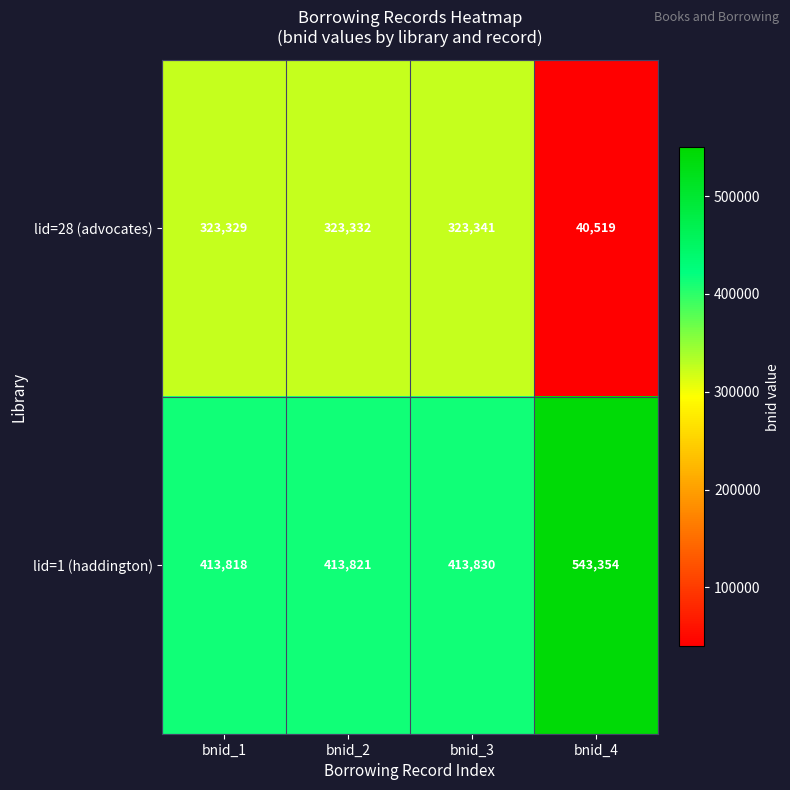

At which label does lid=28 (advocates) reach its peak?

bnid_3